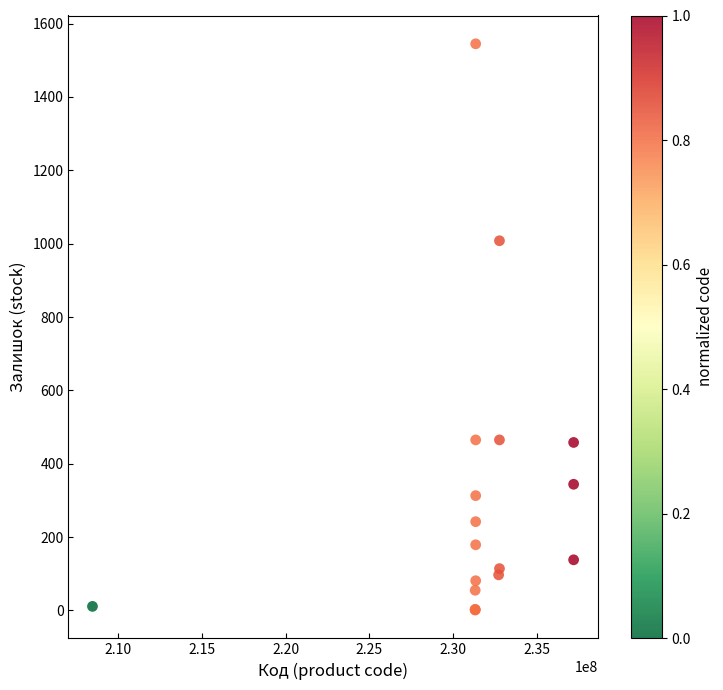

What Y value in the scatter plot is closest to 773?

1008